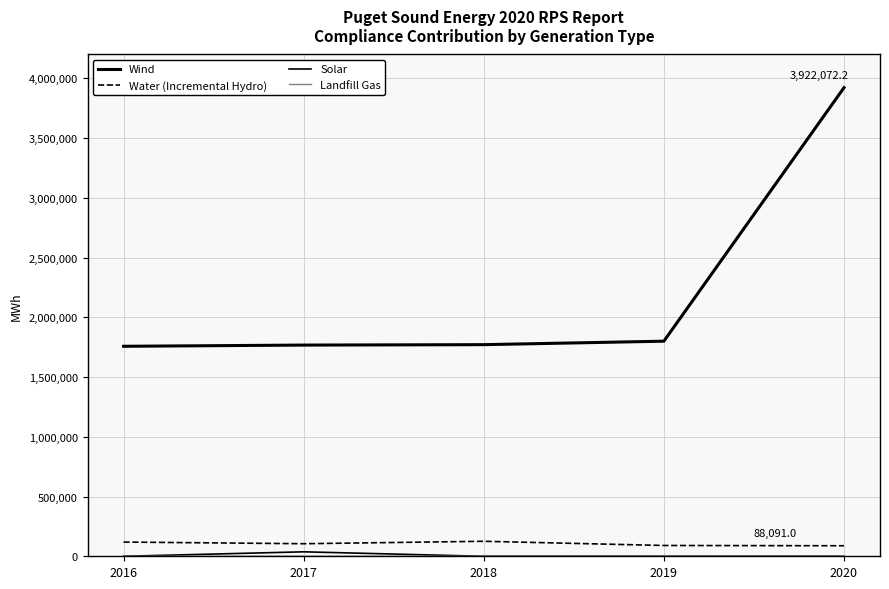

Reading left to right, transcribe all the data shown in this chart.

Wind: 2016=1757710.2	2017=1767728.6	2018=1771252.0	2019=1800334.6	2020=3922072.2
Water (Incremental Hydro): 2016=119024.4	2017=105188.0	2018=125494.0	2019=90356.0	2020=88091.0
Solar: 2016=0.0	2017=37300.0	2018=0.0	2019=0.0	2020=0.0
Landfill Gas: 2016=0.0	2017=0.0	2018=0.0	2019=0.0	2020=2361.0